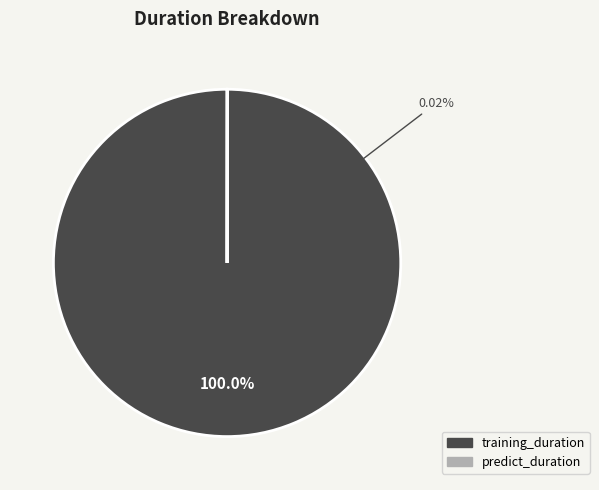

Which slice is the largest?

training_duration